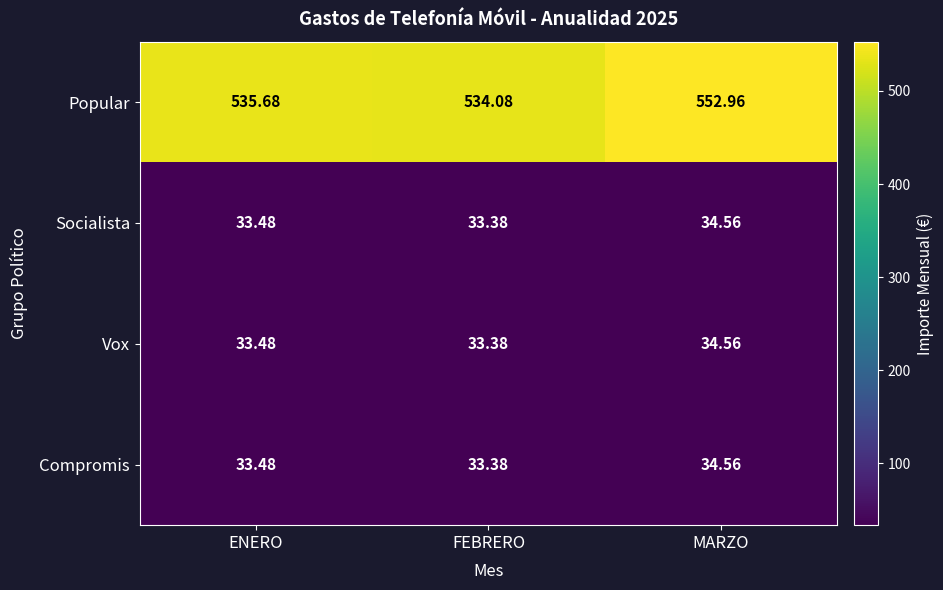

Which series has the widest spread of values?

Popular